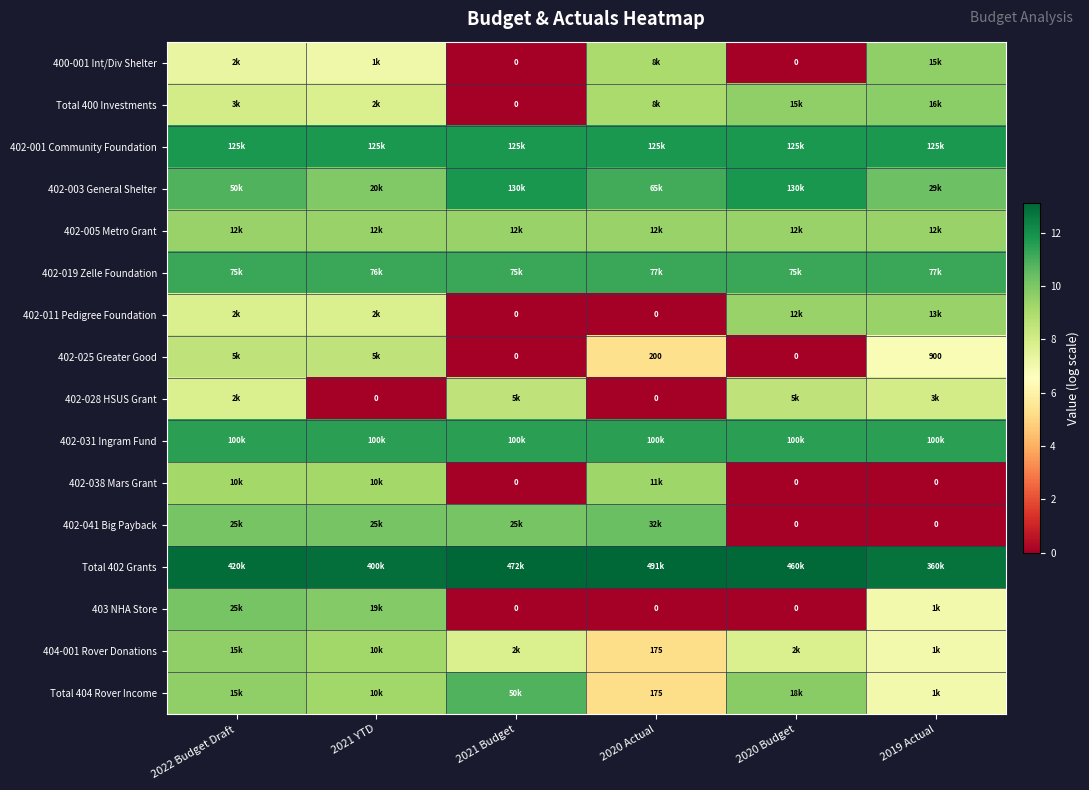

The value of 402-031 Ingram Fund at 2020 Actual is 15.8. True or false?

False